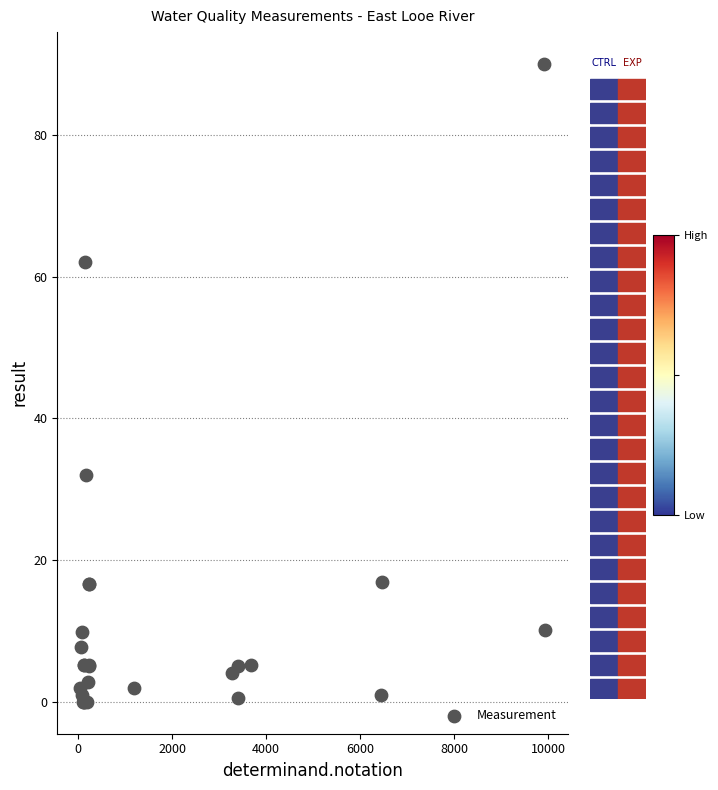

What Y value in the scatter plot is closest to 45?

32.0